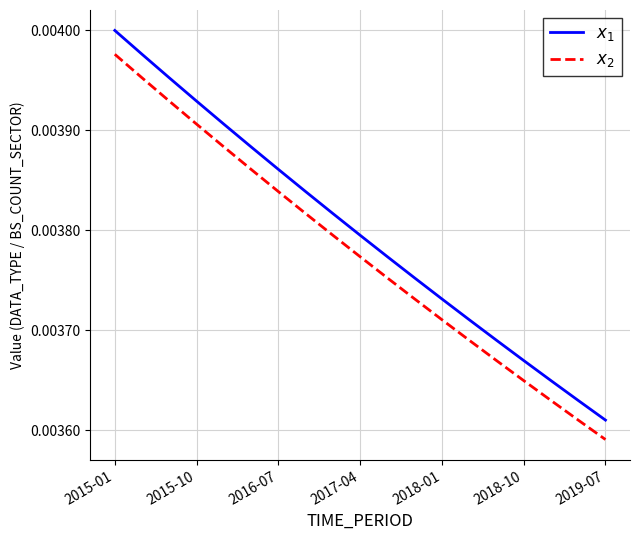

At which category does the chart reach its minimum across all series?

2019-07